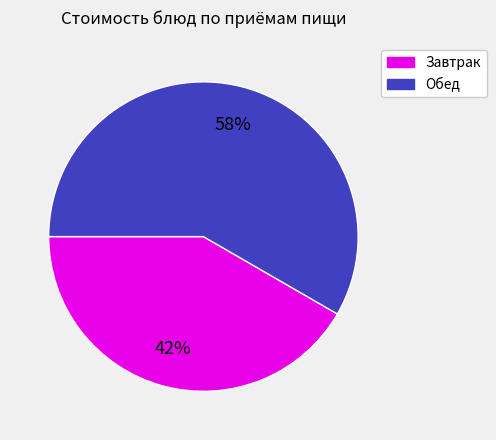

Is there a majority slice in this chart?

Yes